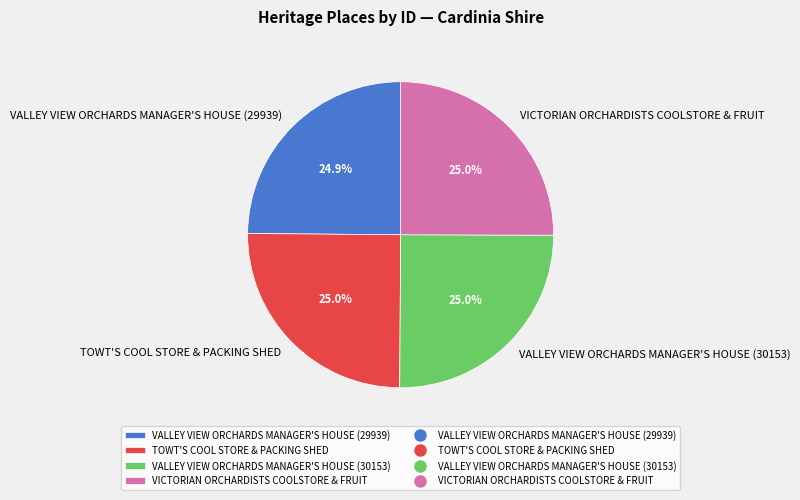

True or false: VALLEY VIEW ORCHARDS MANAGER'S HOUSE (29939) accounts for 38% of the total.

False